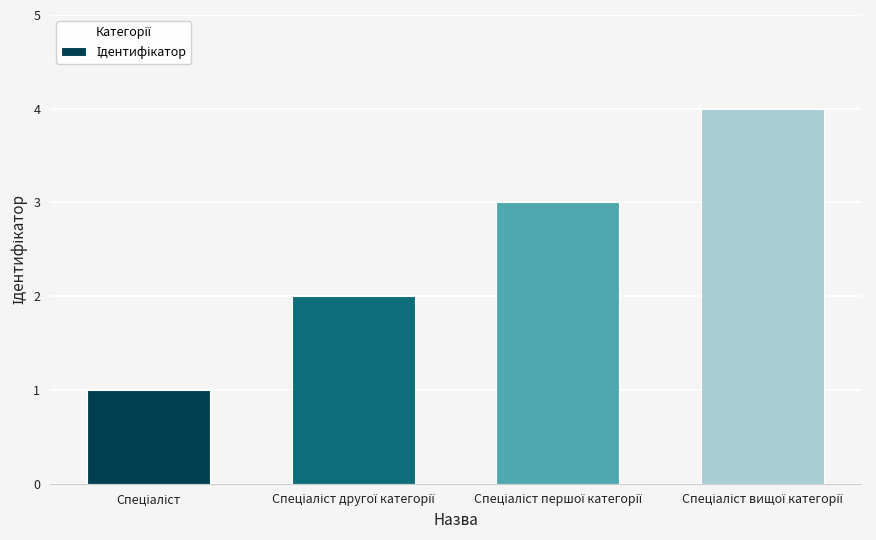

What is the difference between the maximum and minimum values?

3